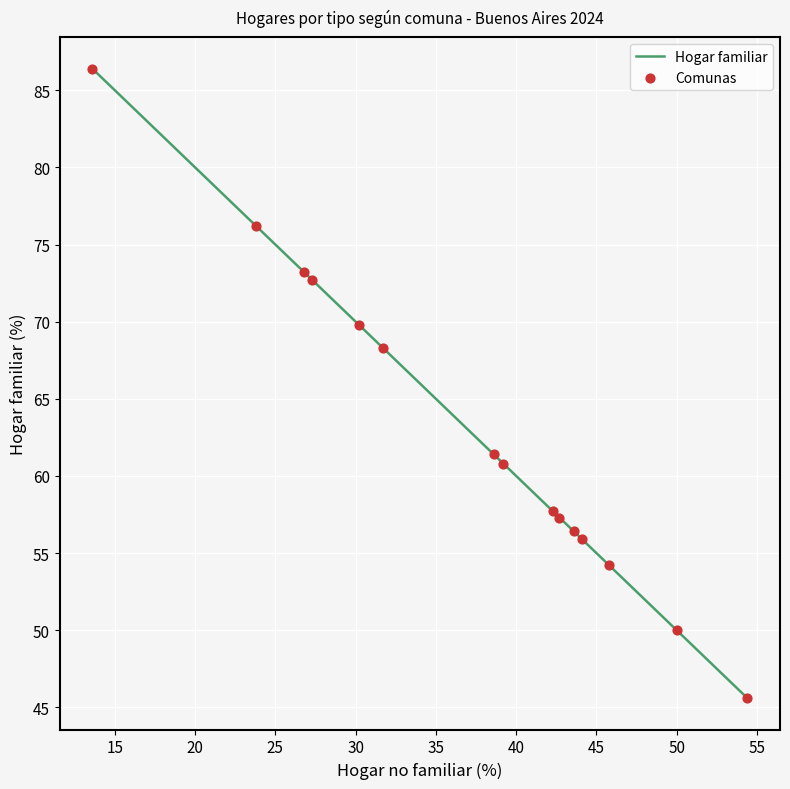

What is the minimum value shown in the chart?

45.6